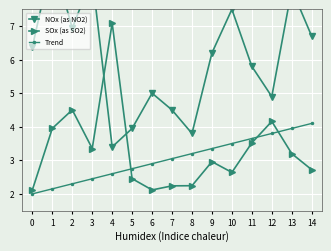

How many data points does each series have?

15